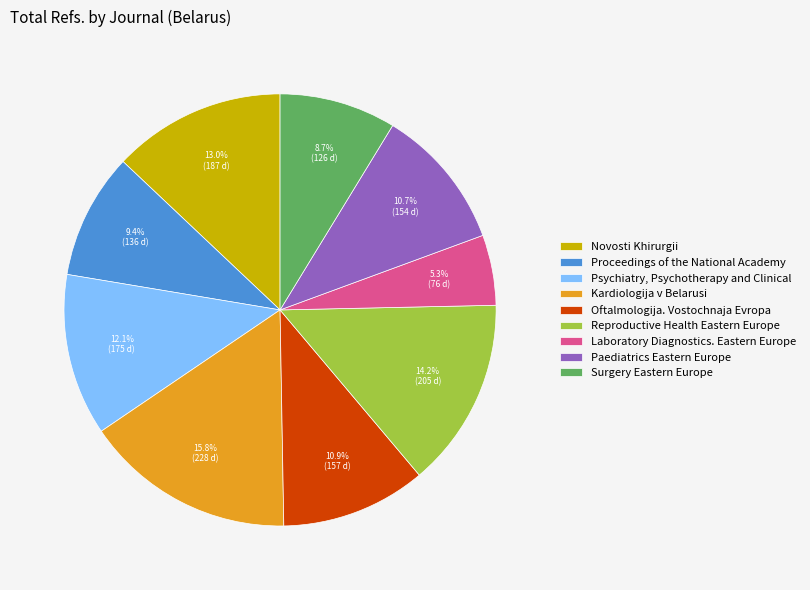

Rank the categories by value from lowest to highest.

Laboratory Diagnostics. Eastern Europe, Surgery Eastern Europe, Proceedings of the National Academy, Paediatrics Eastern Europe, Oftalmologija. Vostochnaja Evropa, Psychiatry, Psychotherapy and Clinical, Novosti Khirurgii, Reproductive Health Eastern Europe, Kardiologija v Belarusi